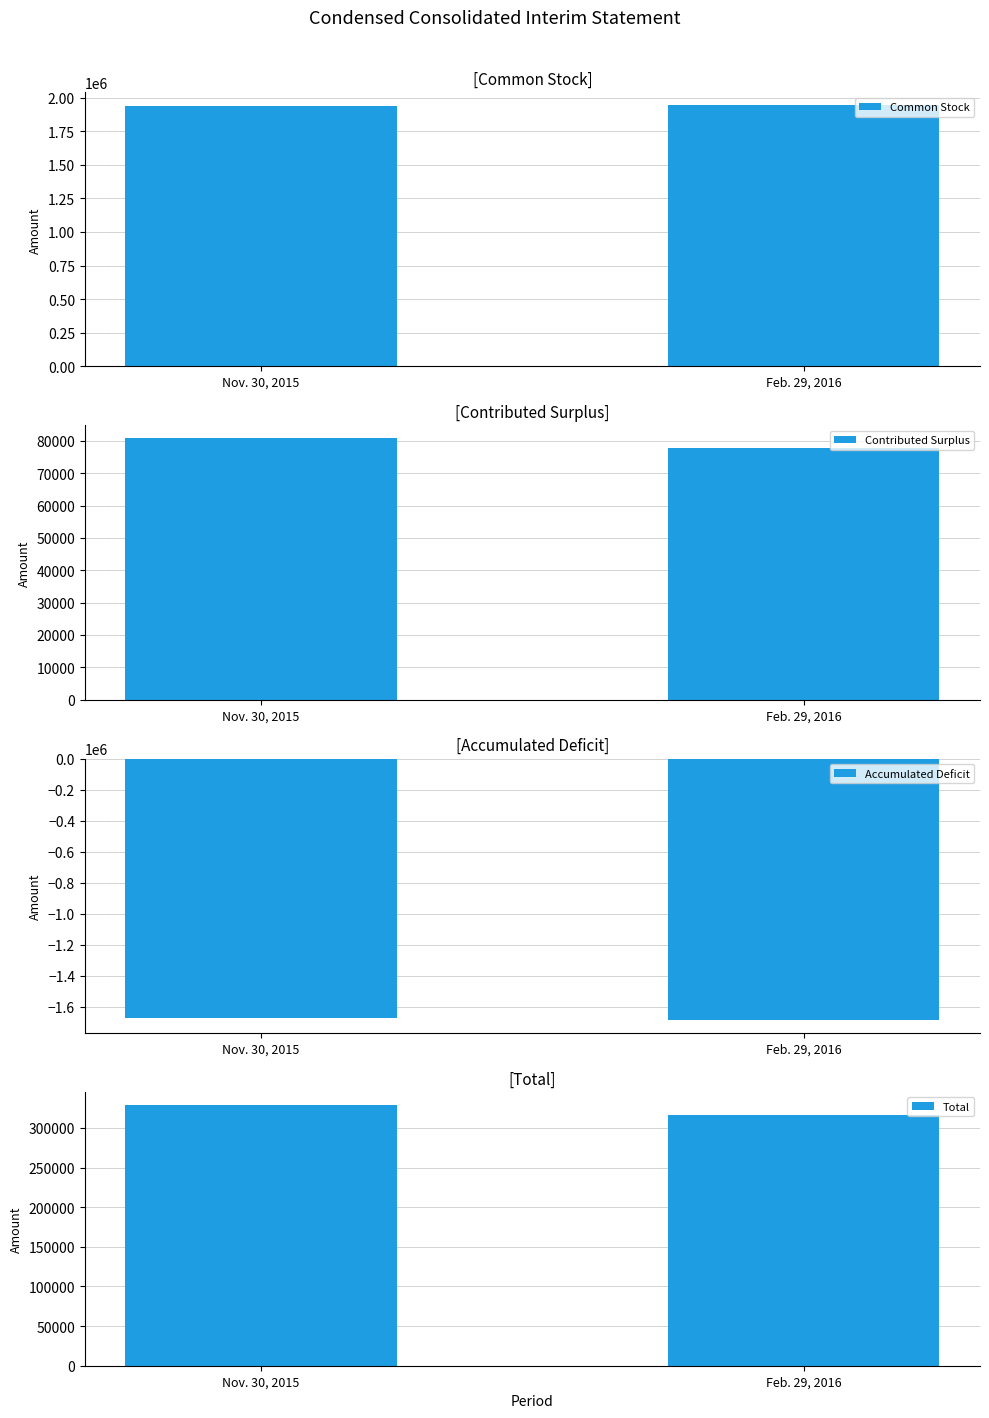

What are all the series names shown in the legend?

Common Stock, Contributed Surplus, Accumulated Deficit, Total